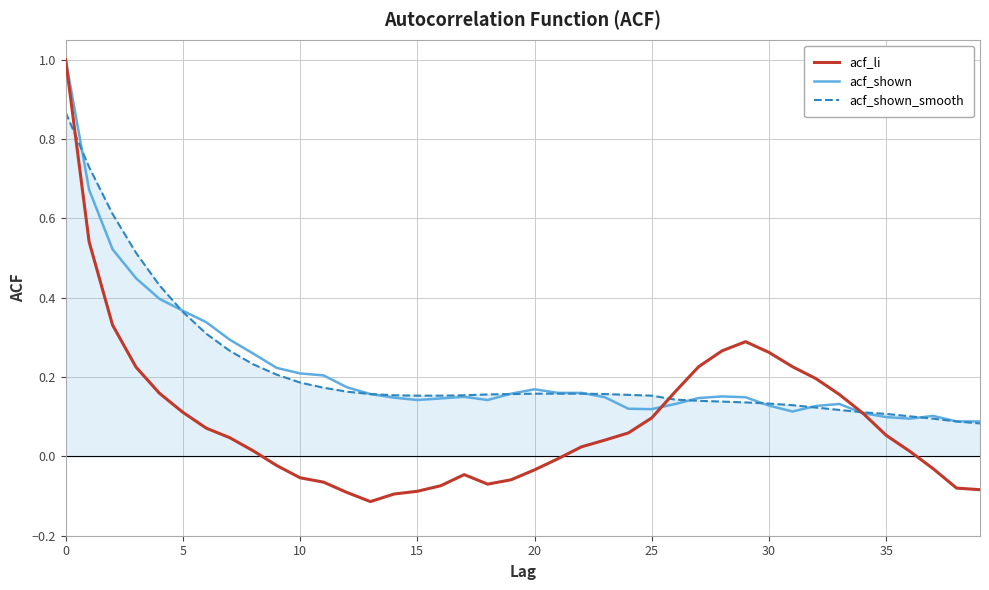

What is the difference between the second highest and minimum values in the acf_shown series?

0.6